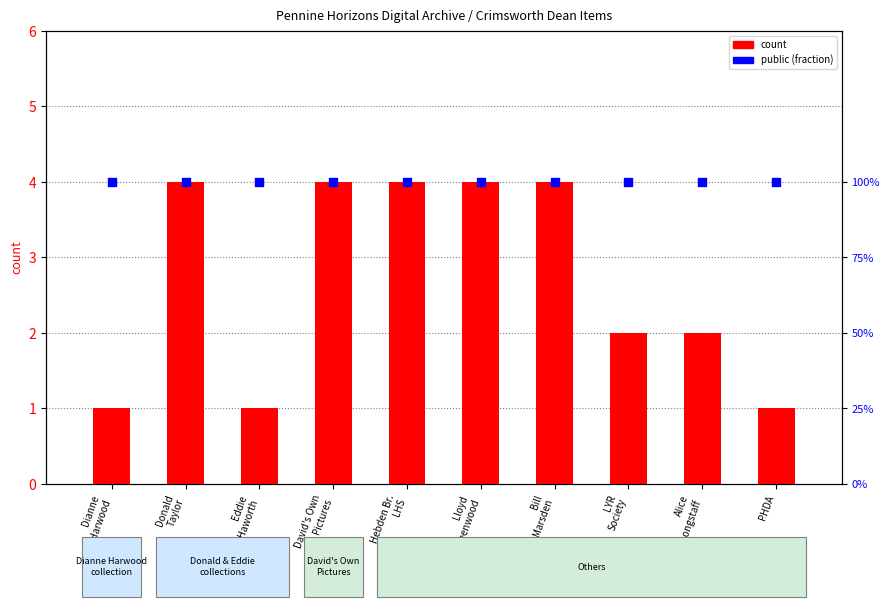

What is the total value across all series at PHDA?

2